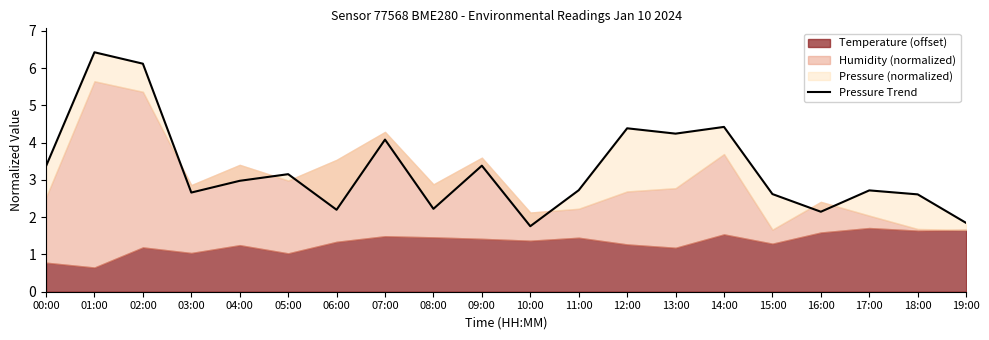

What is the sum of all values?

66.1